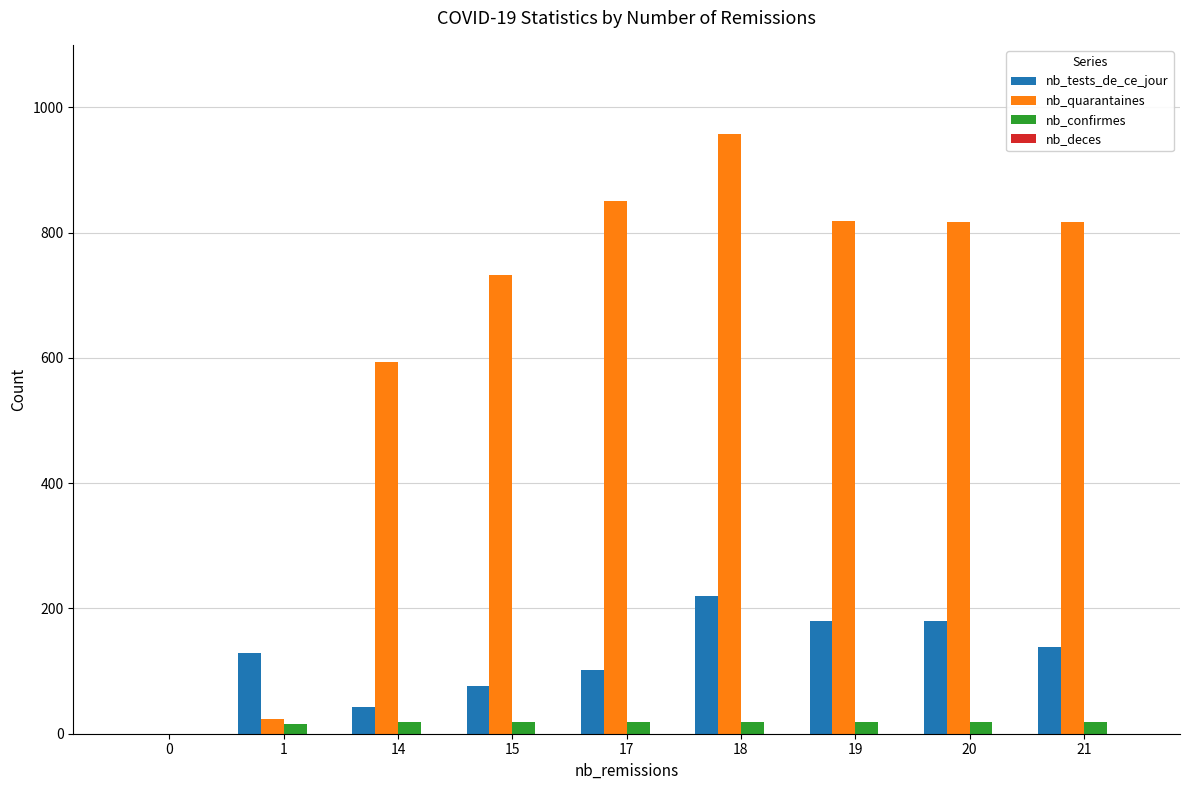

At which category is the sum across all series the highest?

18